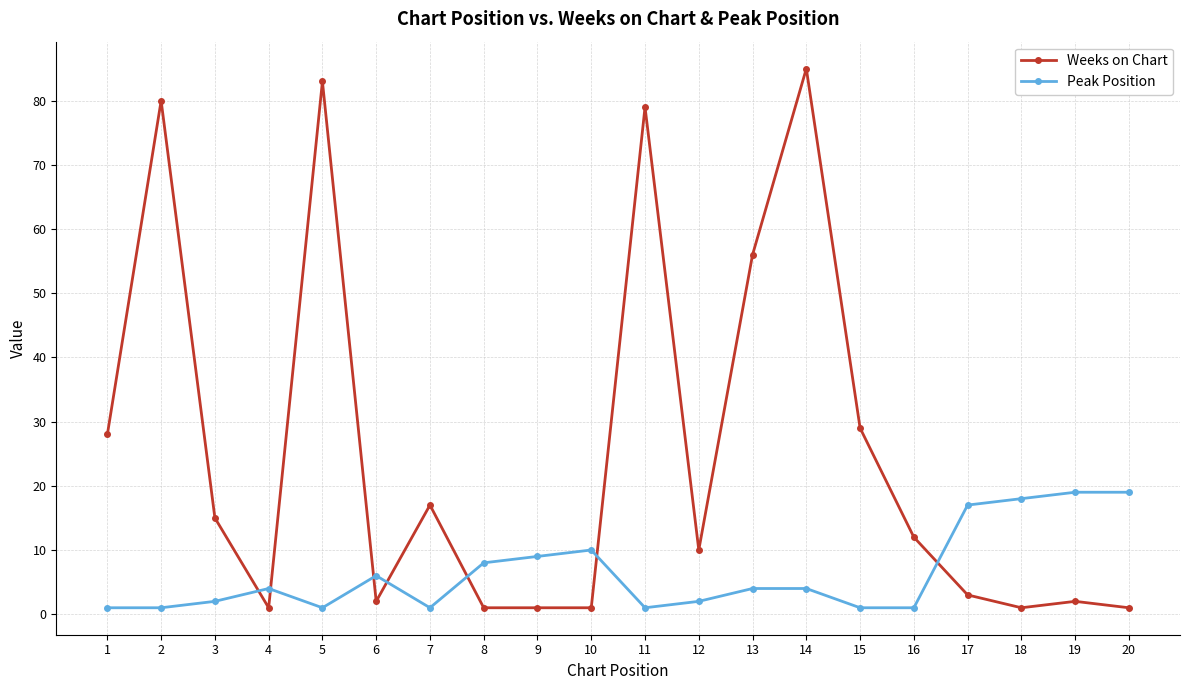

Read the Weeks on Chart value at 20.

1